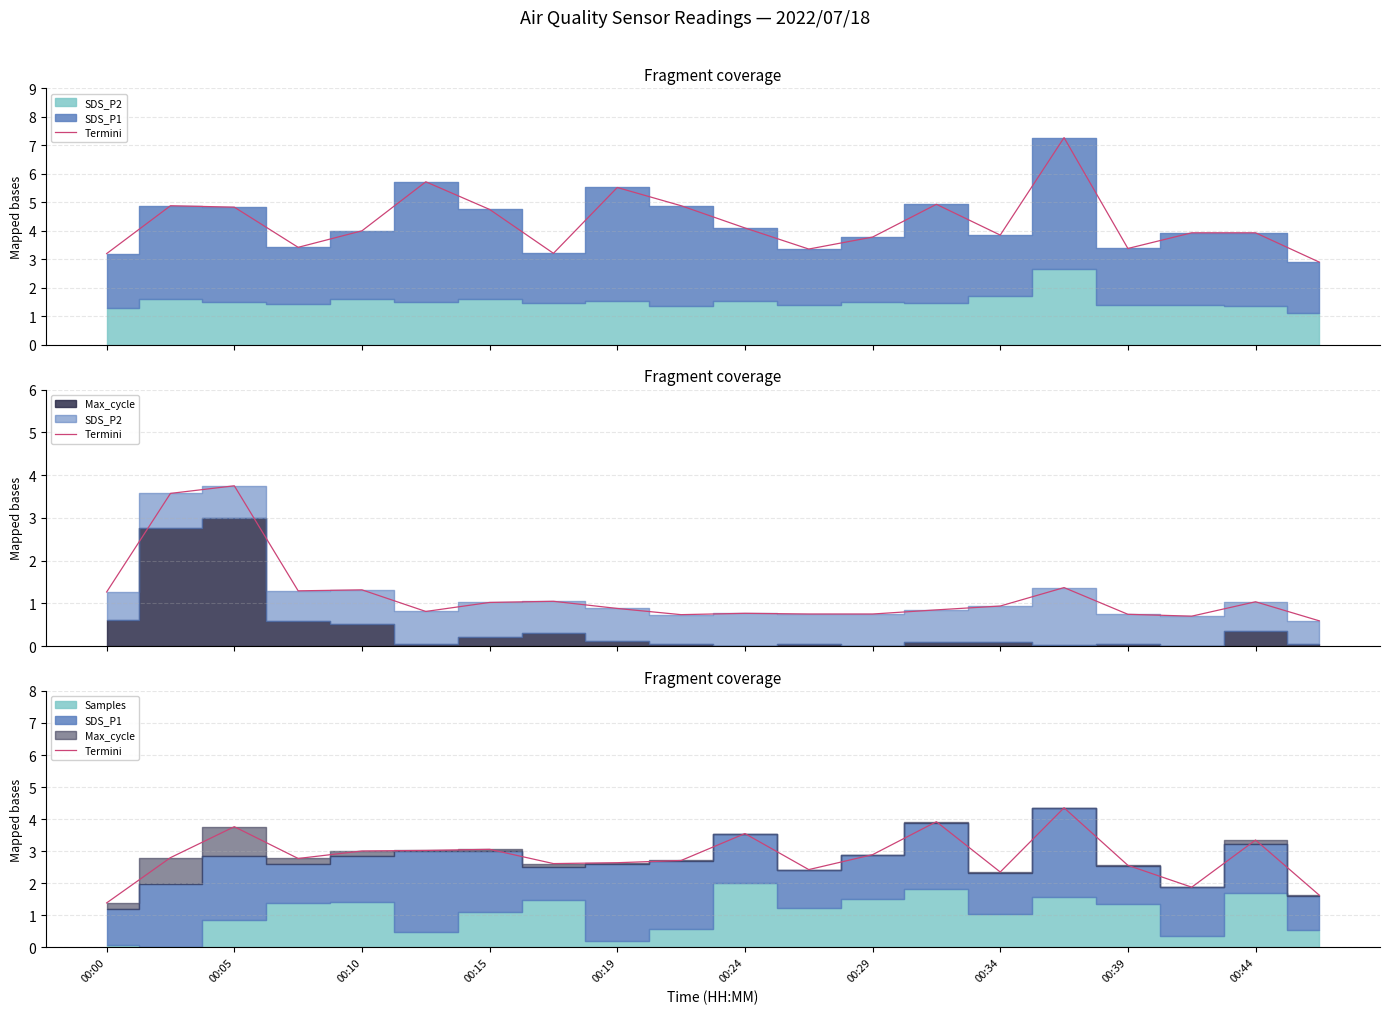

True or false: the data shows 0.5 at 19.

False